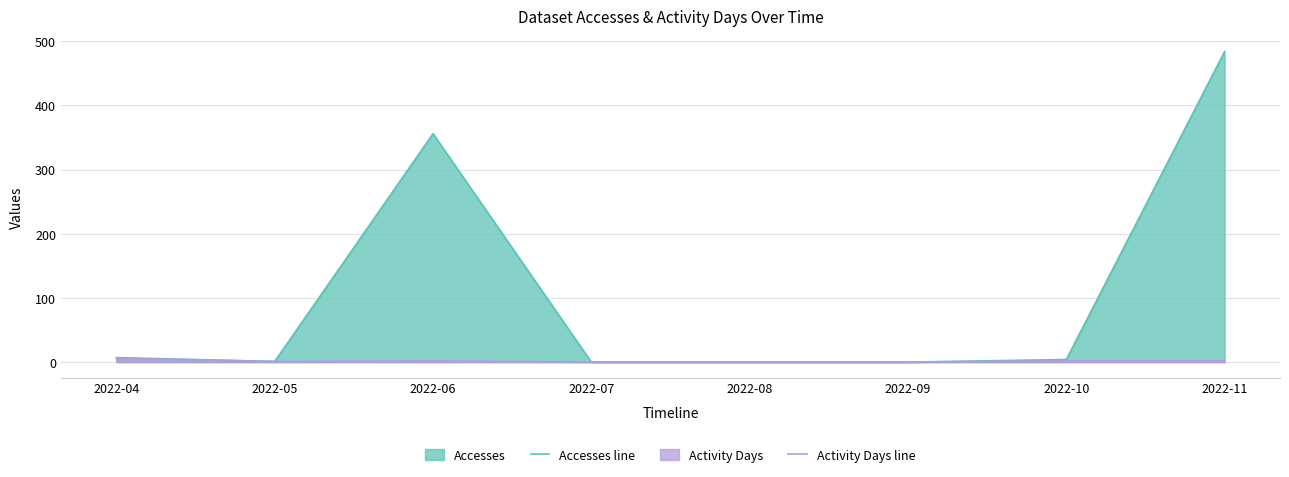

Reading left to right, transcribe all the data shown in this chart.

Accesses line: 2022-04=7	2022-05=1	2022-06=356	2022-07=0	2022-08=0	2022-09=0	2022-10=4	2022-11=484
Activity Days line: 2022-04=6	2022-05=1	2022-06=2	2022-07=0	2022-08=0	2022-09=0	2022-10=2	2022-11=2